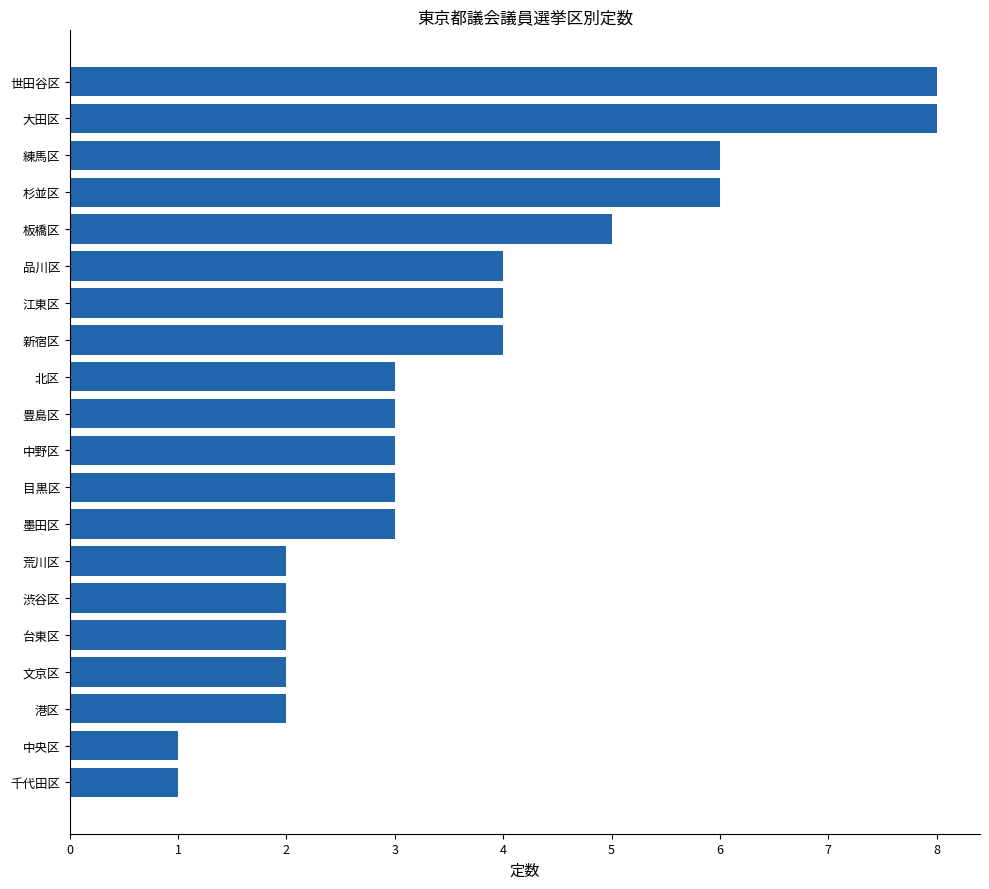

Approximately how many times larger is the value at 目黒区 compared to 中央区?

3.0